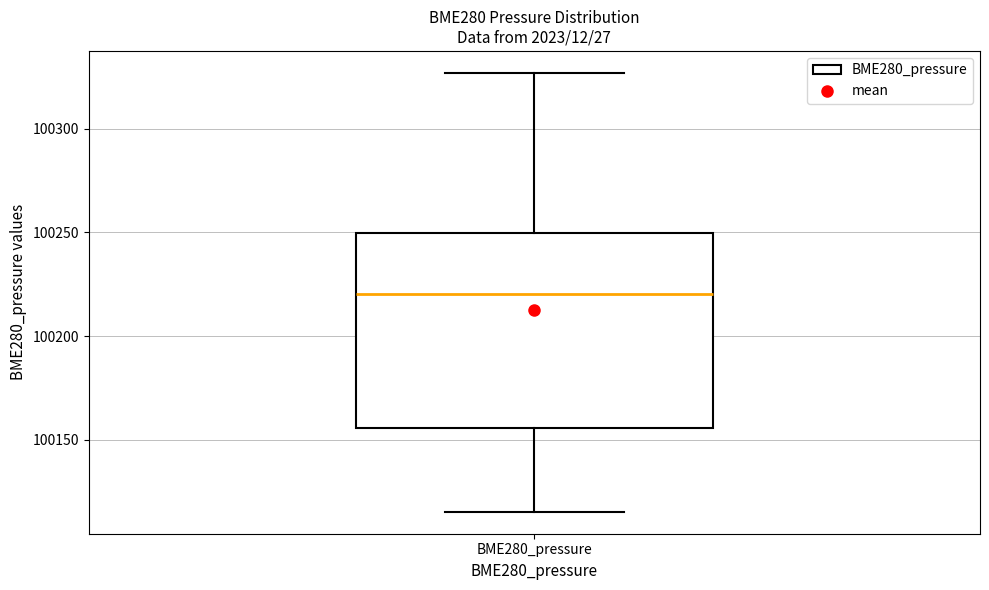

Read this box plot against the y-axis: the position of the median line, the range covered by the box, and the ends of both whiskers. The values are not printed on the chart, so give them approximately, as read against the axis.

median 100220, box 100155 to 100250, whiskers 100115 to 100325